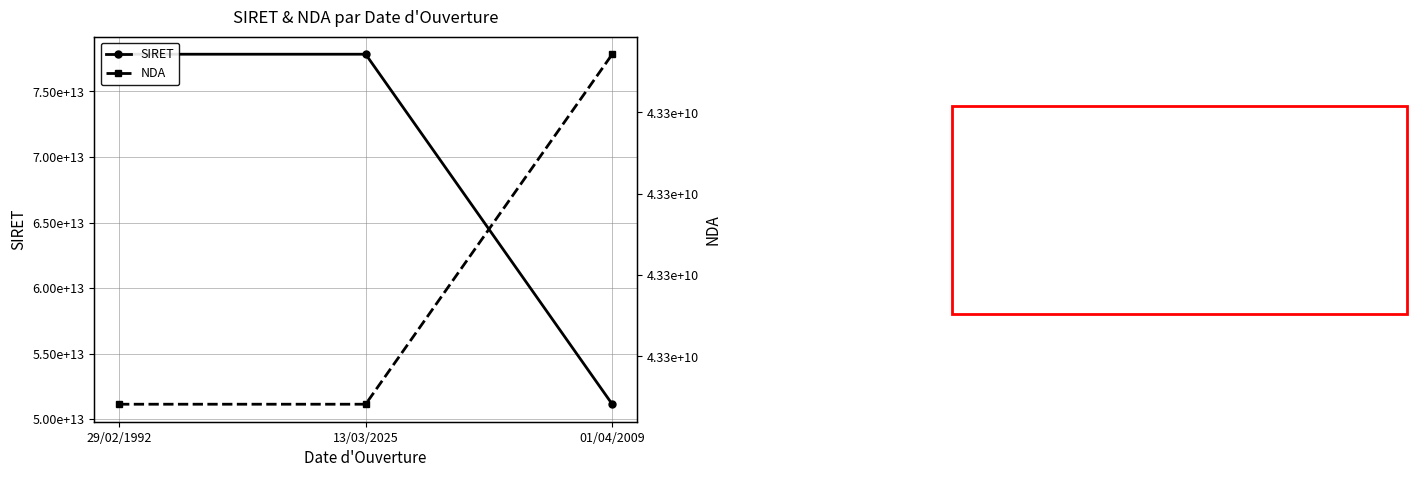

At how many categories does at least one series exceed 54954604930984?

2